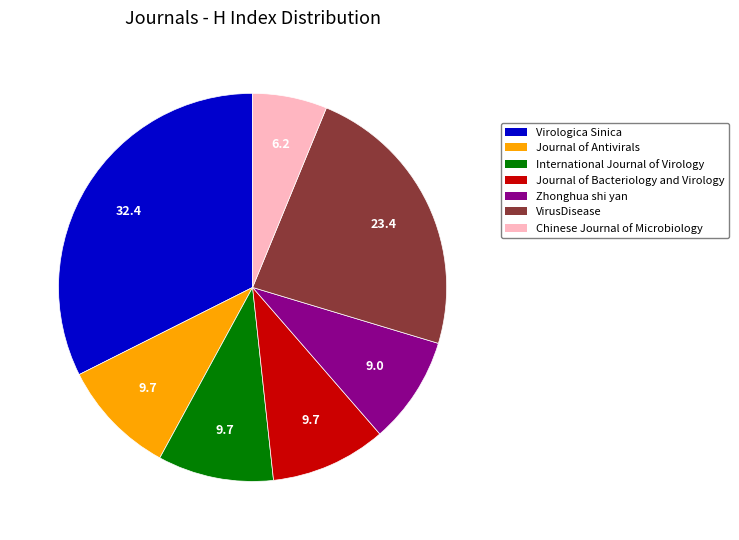

What is the largest slice in the pie chart?

Virologica Sinica